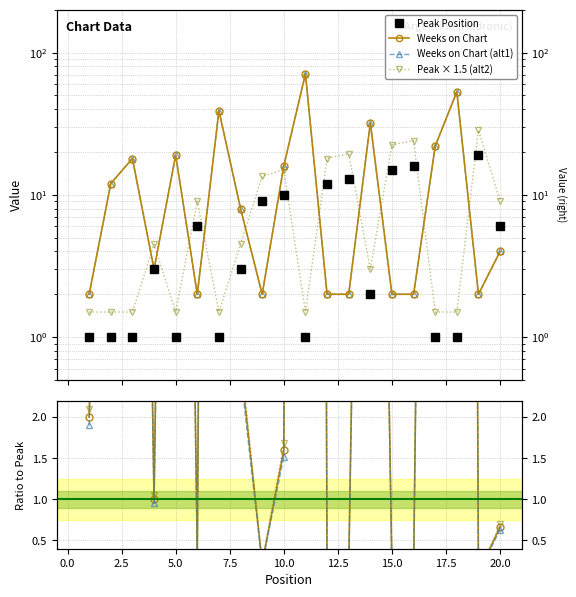

Which series has the largest total across all categories?

Weeks on Chart